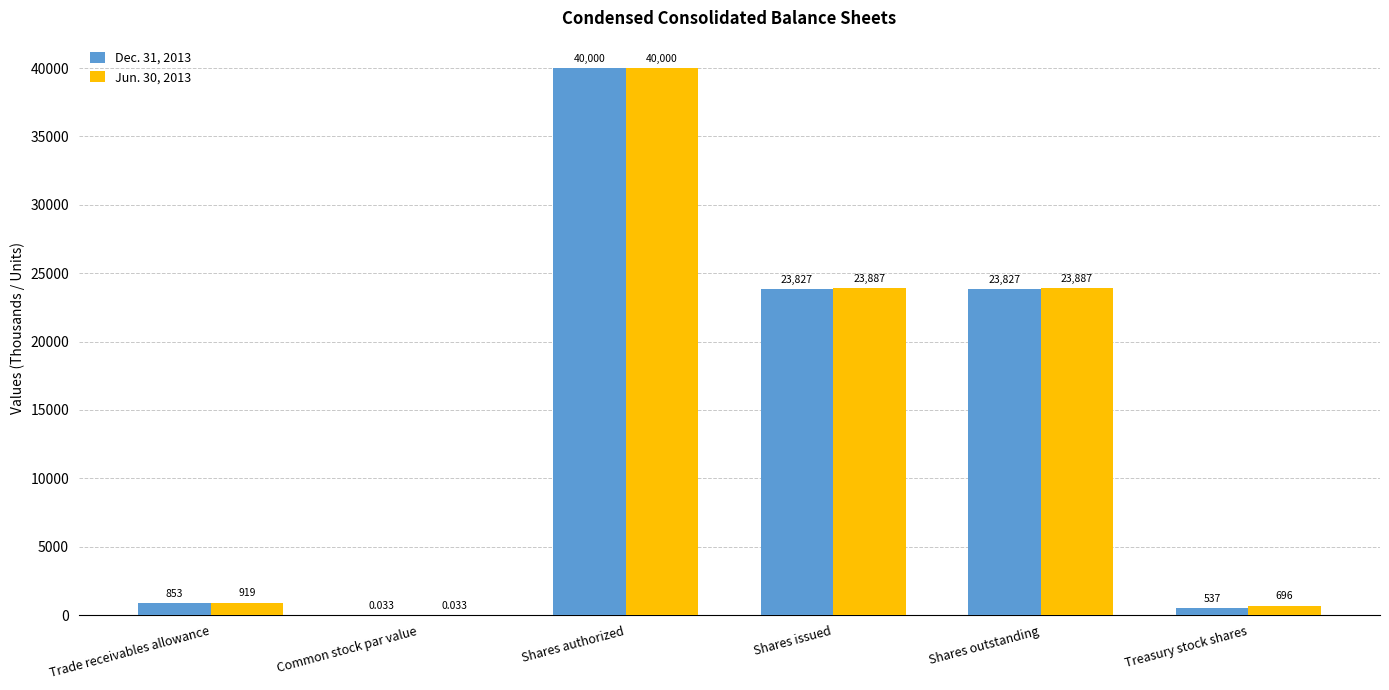

At which label does Dec. 31, 2013 reach its peak?

Shares authorized